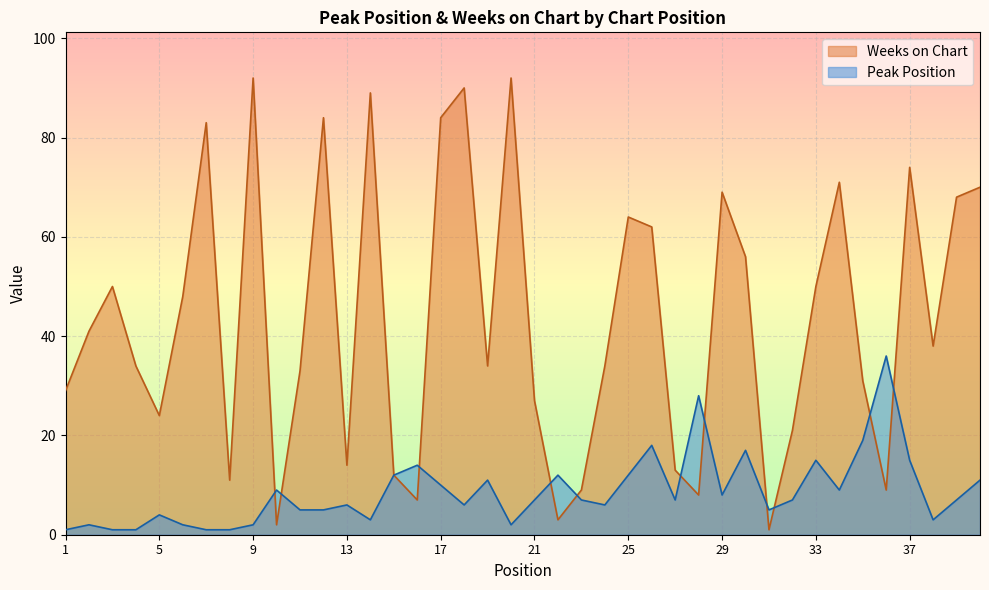

What value does the Weeks on Chart series have at 10?

2